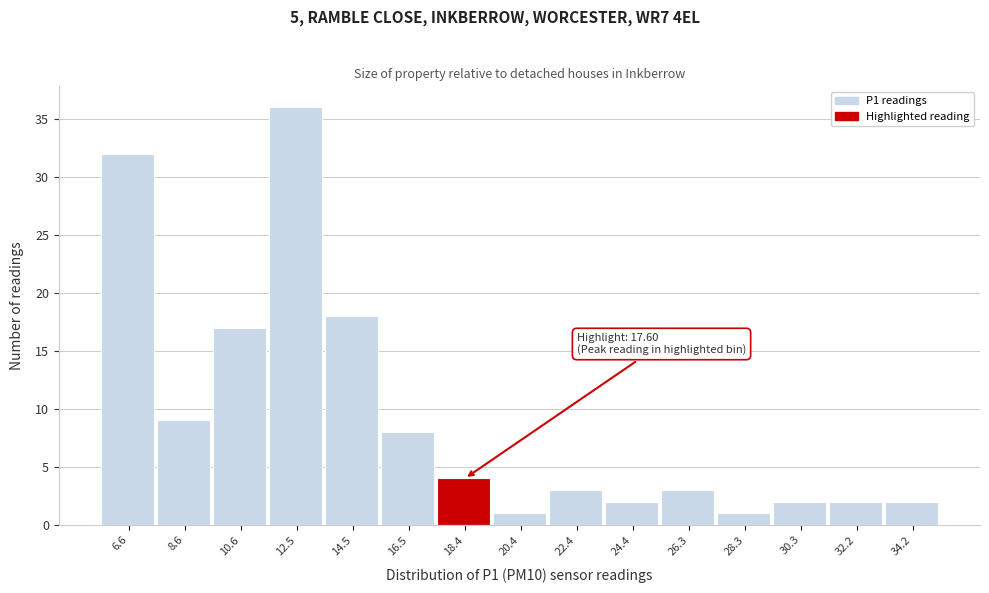

Which range on the x-axis has the tallest bar?

11.6 to 13.6